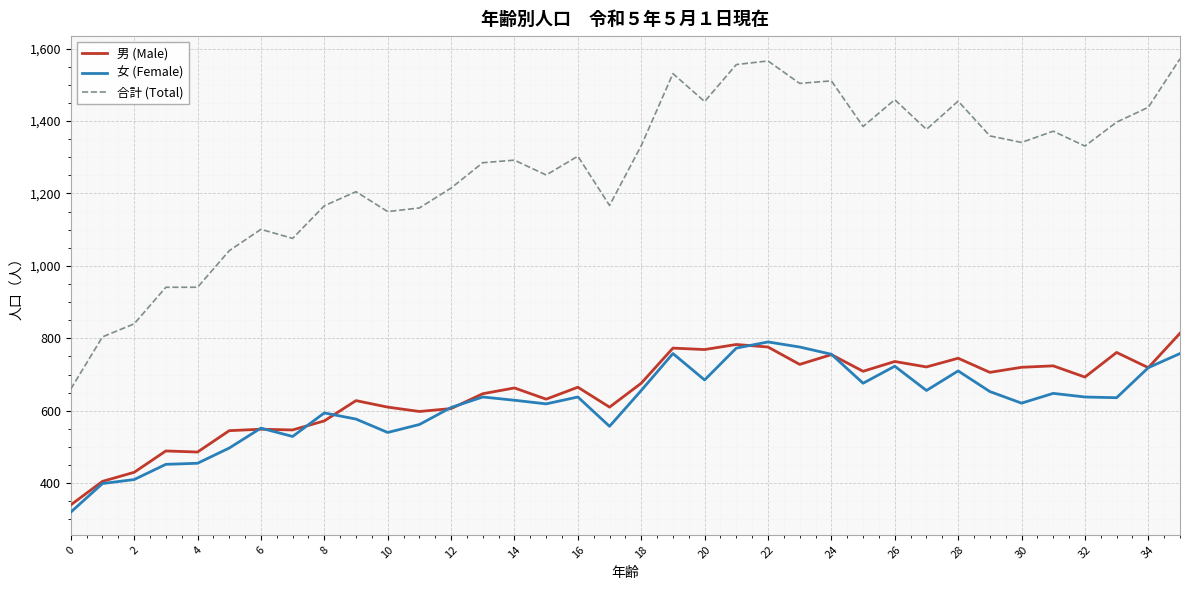

What is the smallest value displayed?

320